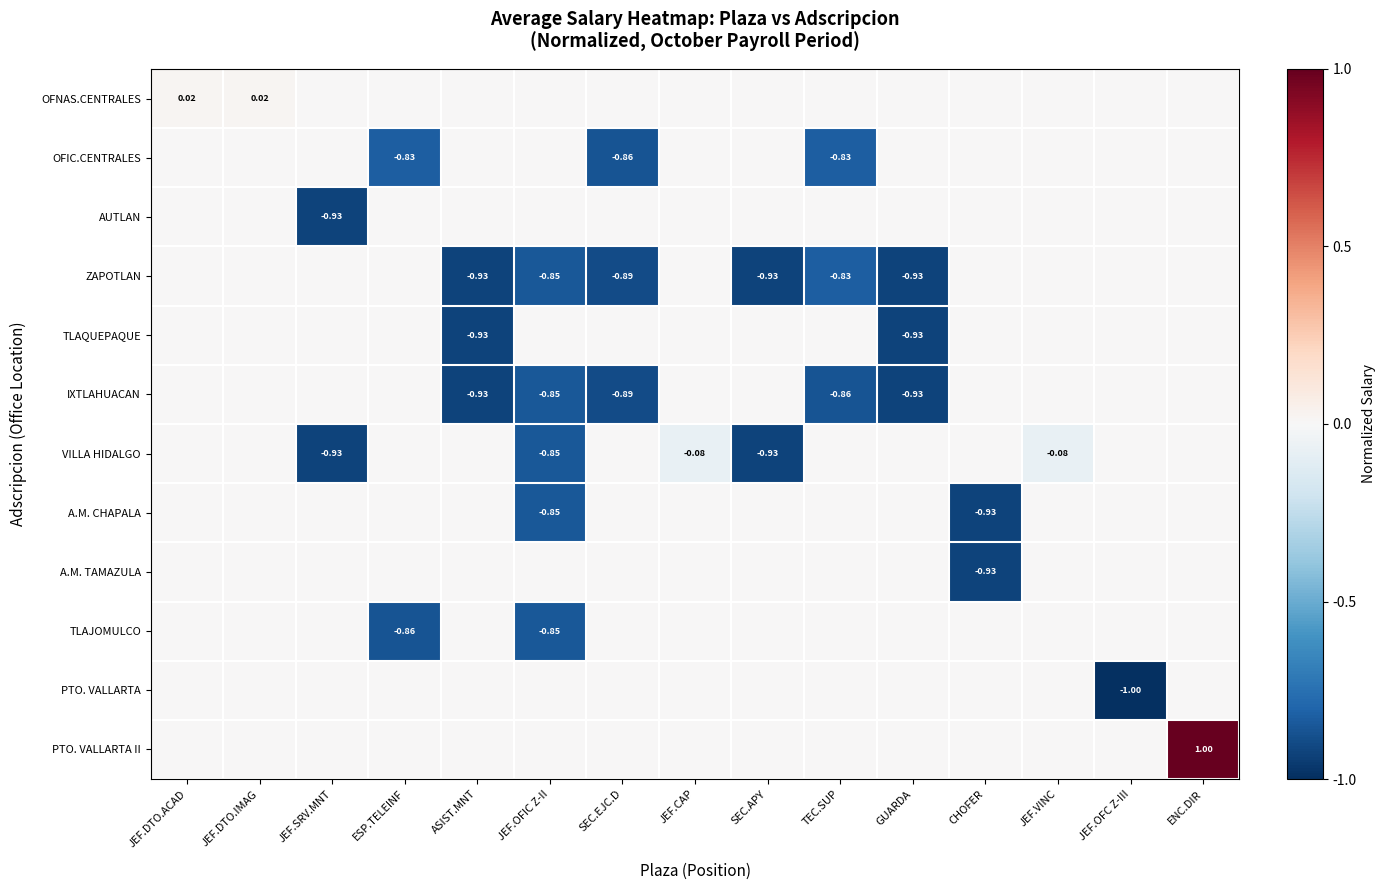

At which category is the sum across all series the highest?

ENC.DIR